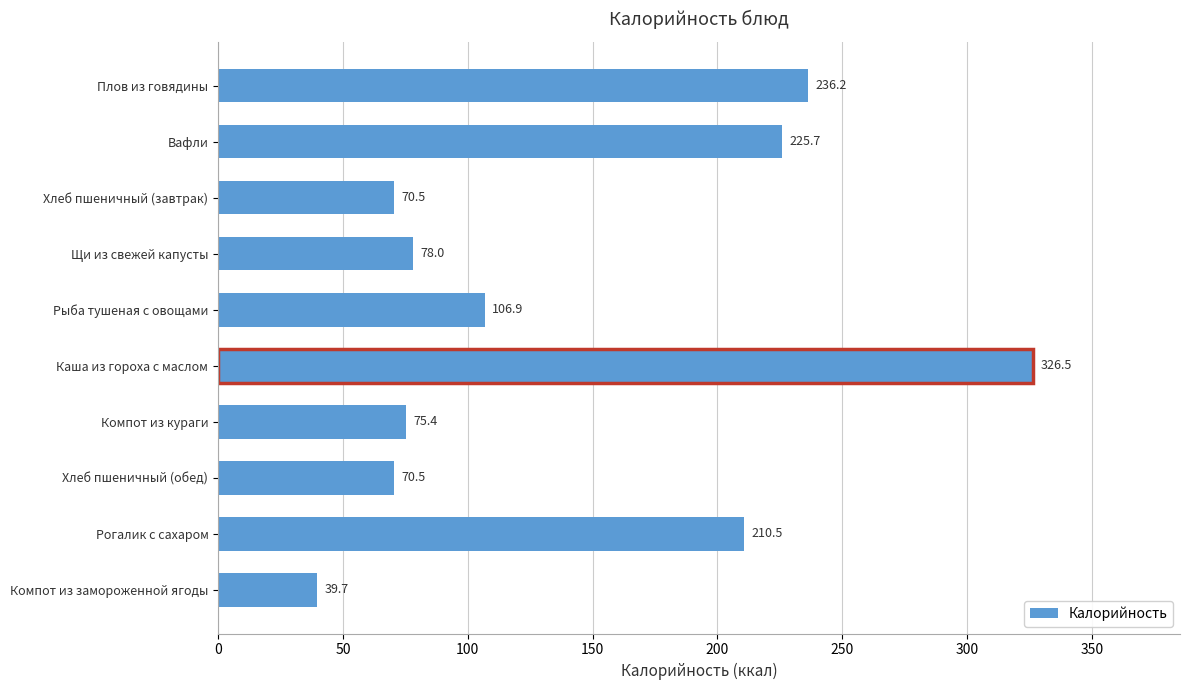

Reading top to bottom, extract all data points from this chart.

Плов из говядины=236.2	Вафли=225.7	Хлеб пшеничный (завтрак)=70.5	Щи из свежей капусты=78.0	Рыба тушеная с овощами=106.9	Каша из гороха с маслом=326.5	Компот из кураги=75.4	Хлеб пшеничный (обед)=70.5	Рогалик с сахаром=210.5	Компот из замороженной ягоды=39.7